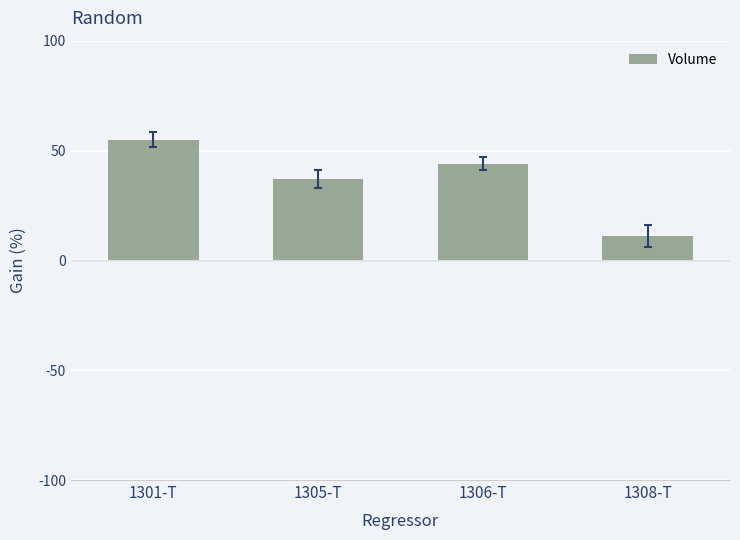

What is the difference between the second highest and minimum values?

33